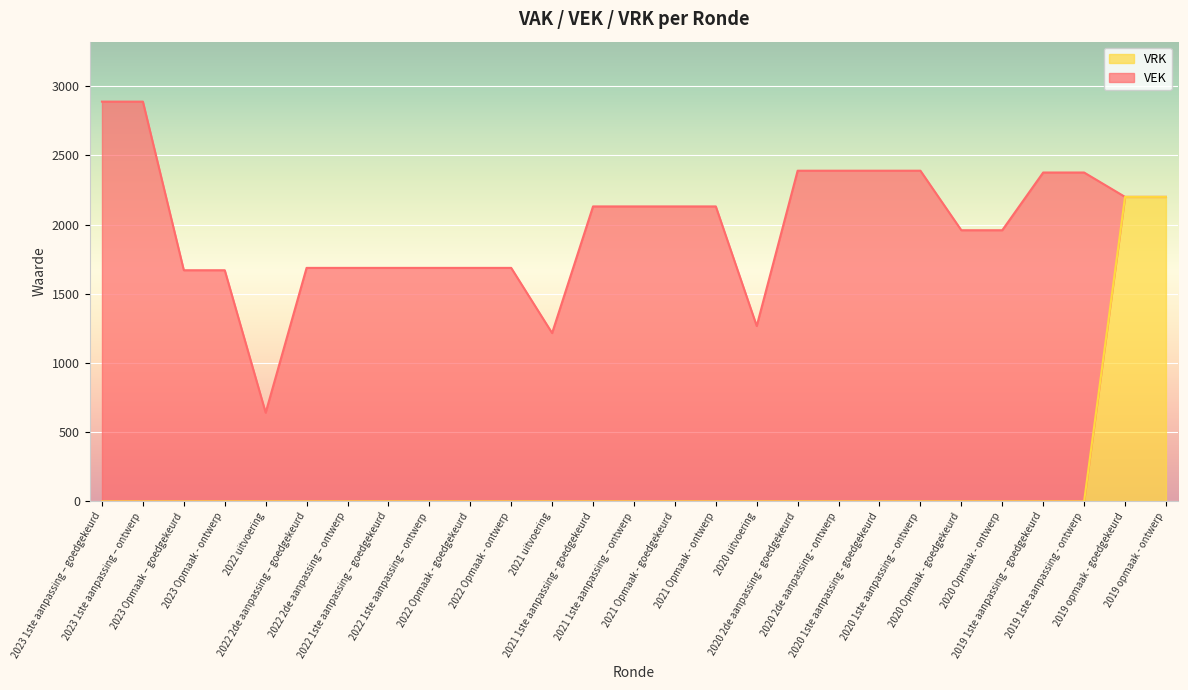

How many values are above zero?

2